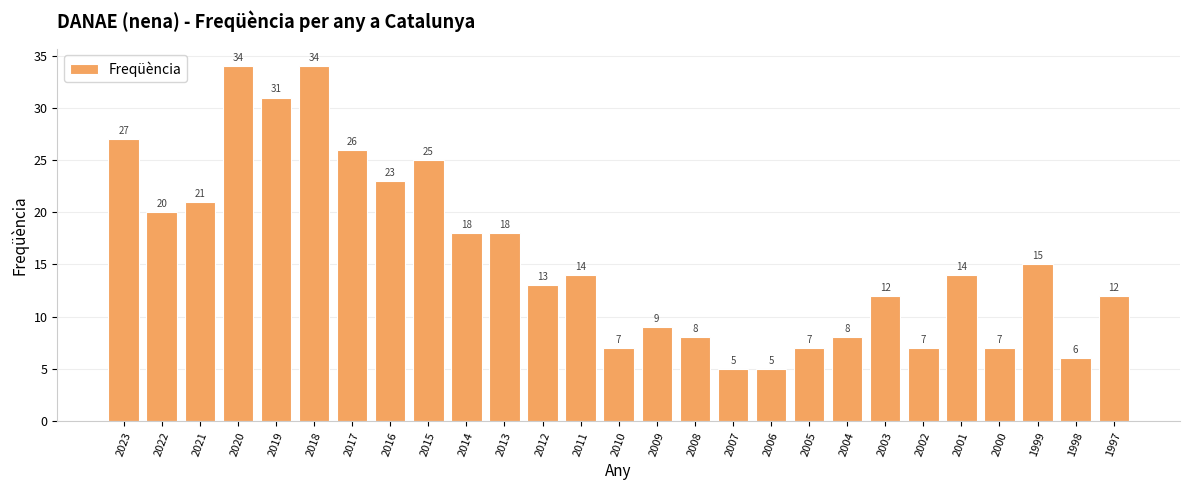

What is the sum of all values?

426